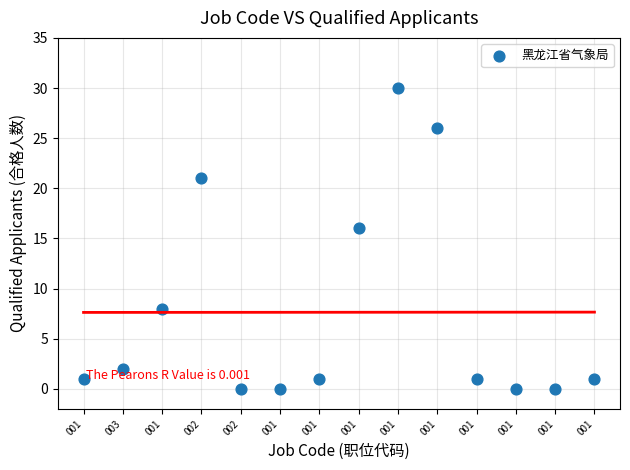

What is the range of Y values (max minus min)?

30